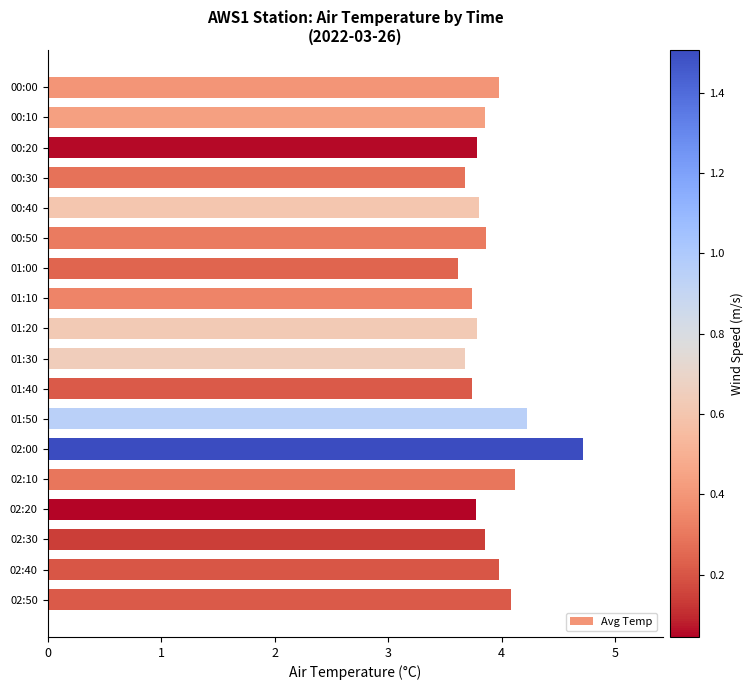

True or false: the data shows 3.9 at 00:10.

True